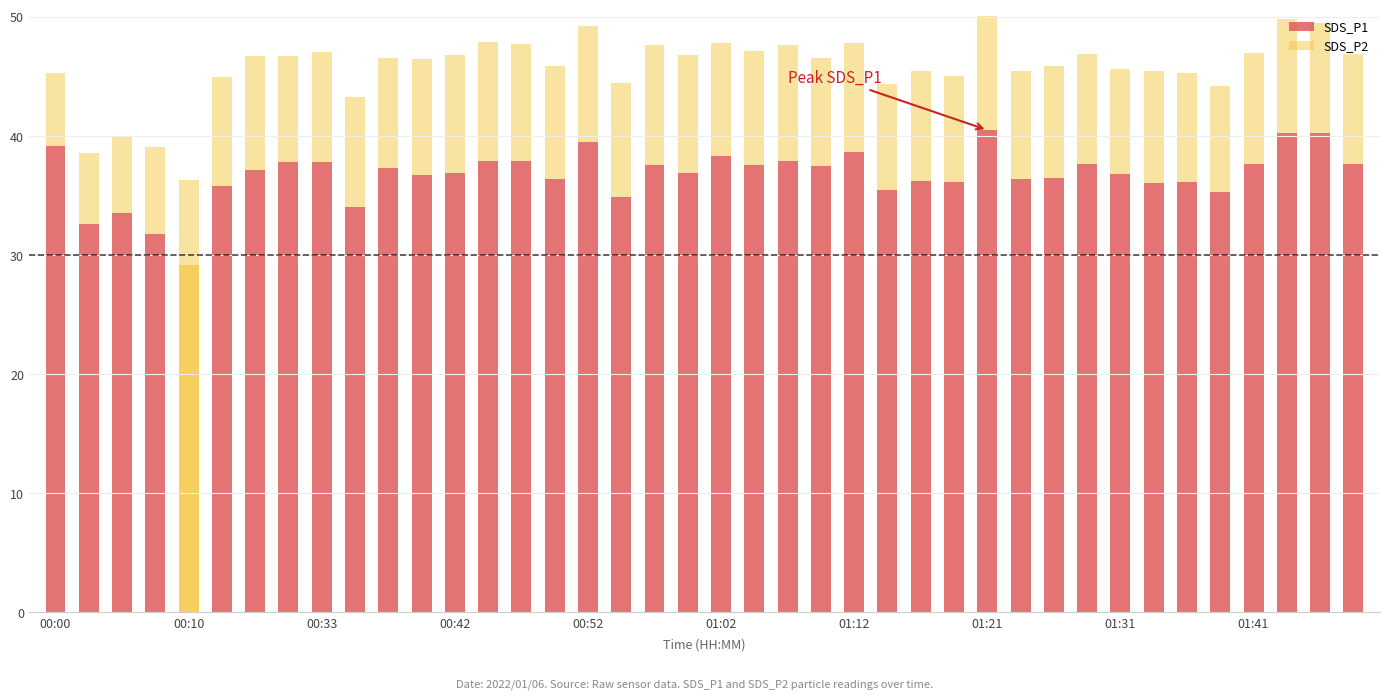

How many categories are shown in the chart?

40